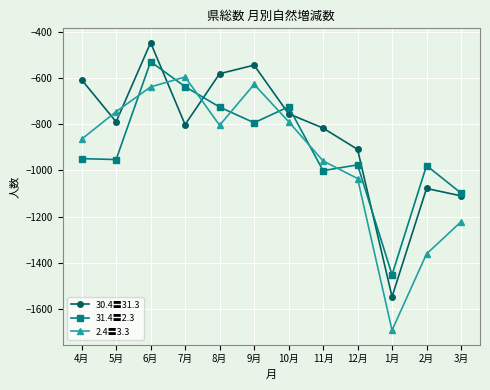

The 2.4〓3.3 series shows -873 at 7月. True or false?

False